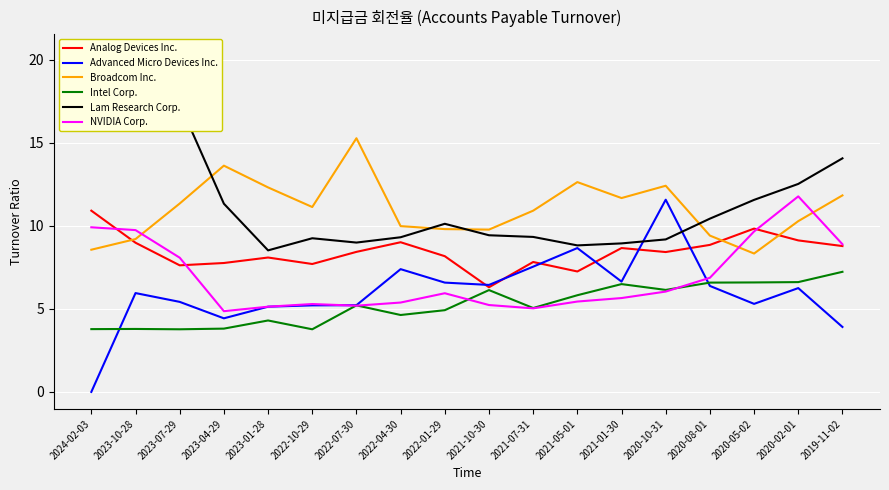

Which series changed the most between 2022-10-29 and 2022-04-30?

Advanced Micro Devices Inc.